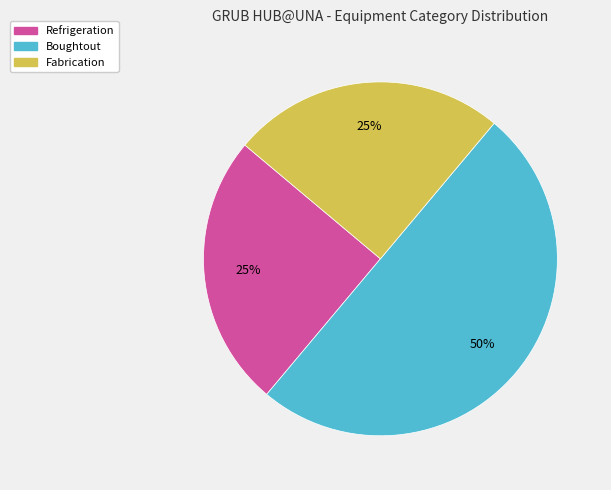

To the nearest percent, what is the difference between the largest and smallest slice percentages?

25%